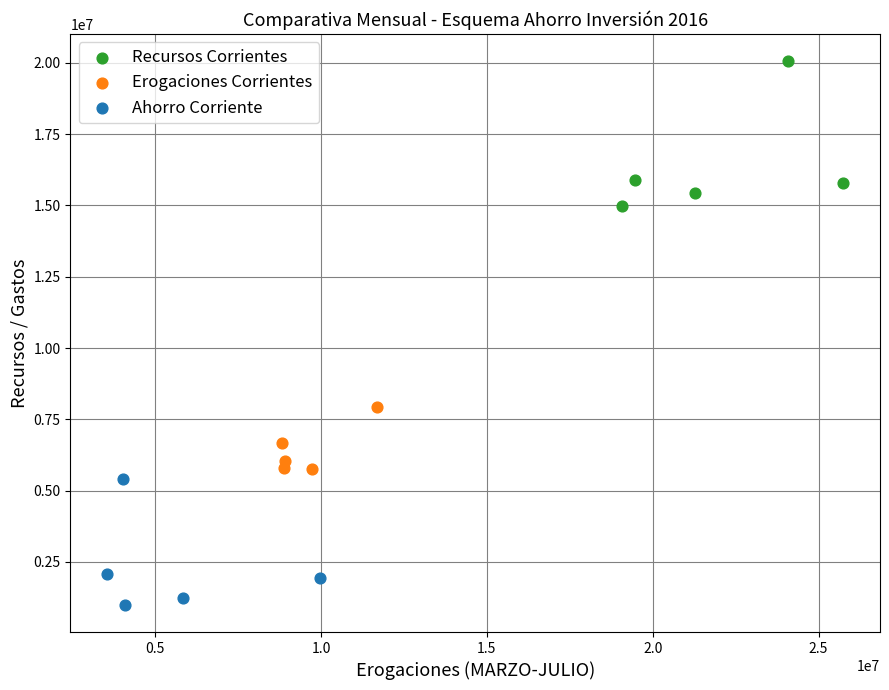

Which series reaches the minimum Y coordinate?

Ahorro Corriente